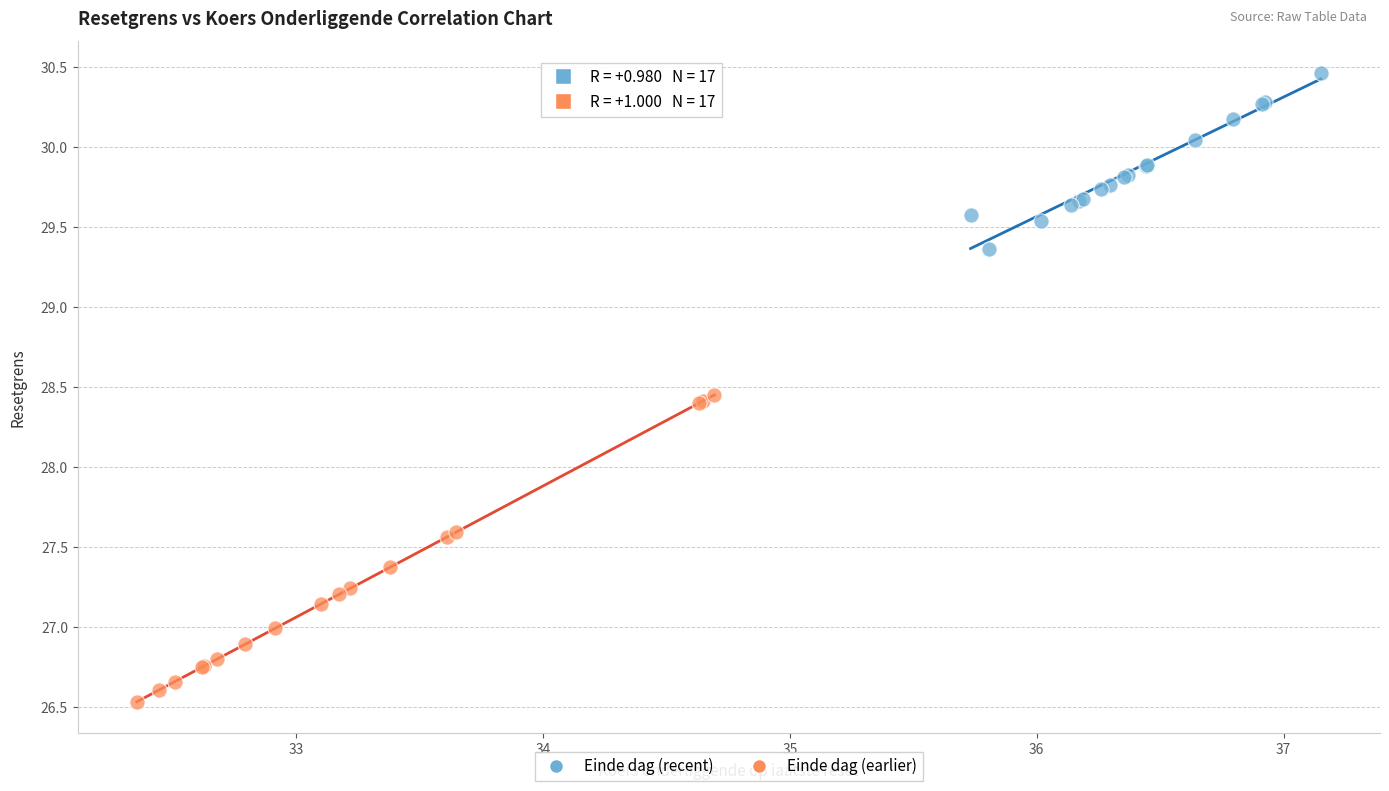

Which series has the largest Y range (max minus min)?

Einde dag (earlier)